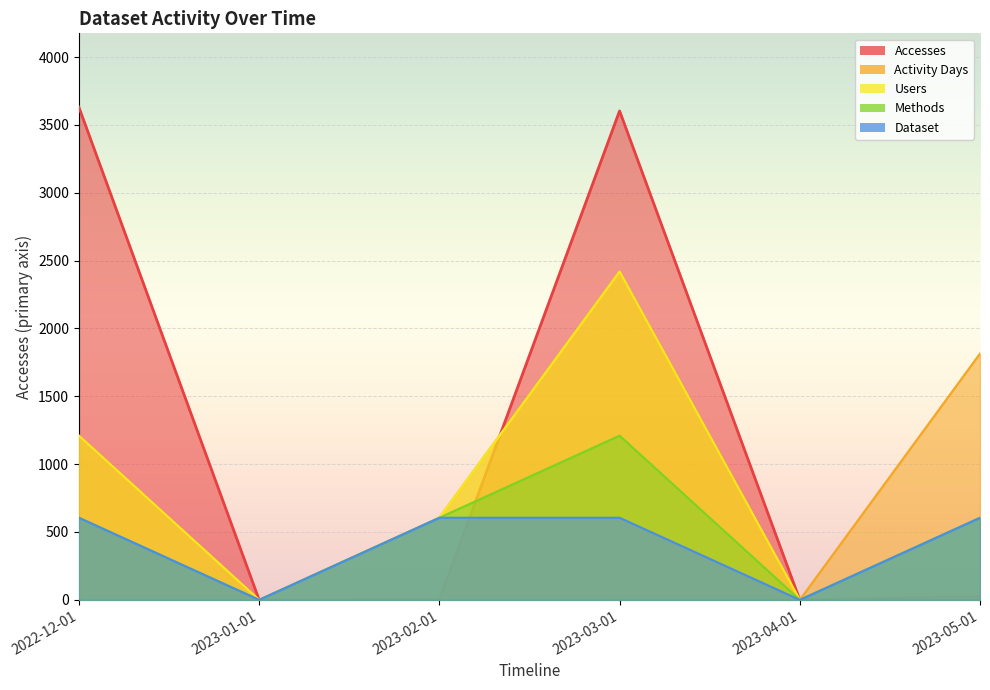

Reading right to left, list all the values displayed in this chart.

Accesses: 2023-05-01=26	2023-04-01=0	2023-03-01=3603	2023-02-01=1	2023-01-01=0	2022-12-01=3630
Activity Days: 2023-05-01=1815	2023-04-01=0	2023-03-01=2420	2023-02-01=605	2023-01-01=0	2022-12-01=1210
Users: 2023-05-01=605	2023-04-01=0	2023-03-01=2420	2023-02-01=605	2023-01-01=0	2022-12-01=1210
Methods: 2023-05-01=605	2023-04-01=0	2023-03-01=1210	2023-02-01=605	2023-01-01=0	2022-12-01=605
Dataset: 2023-05-01=605	2023-04-01=0	2023-03-01=605	2023-02-01=605	2023-01-01=0	2022-12-01=605